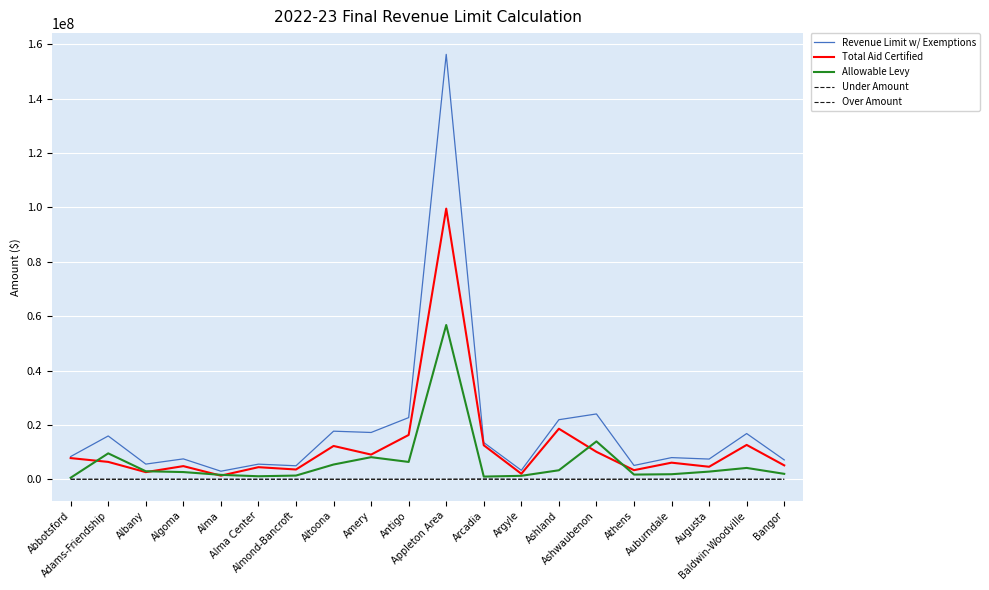

How many distinct data groups are displayed?

5